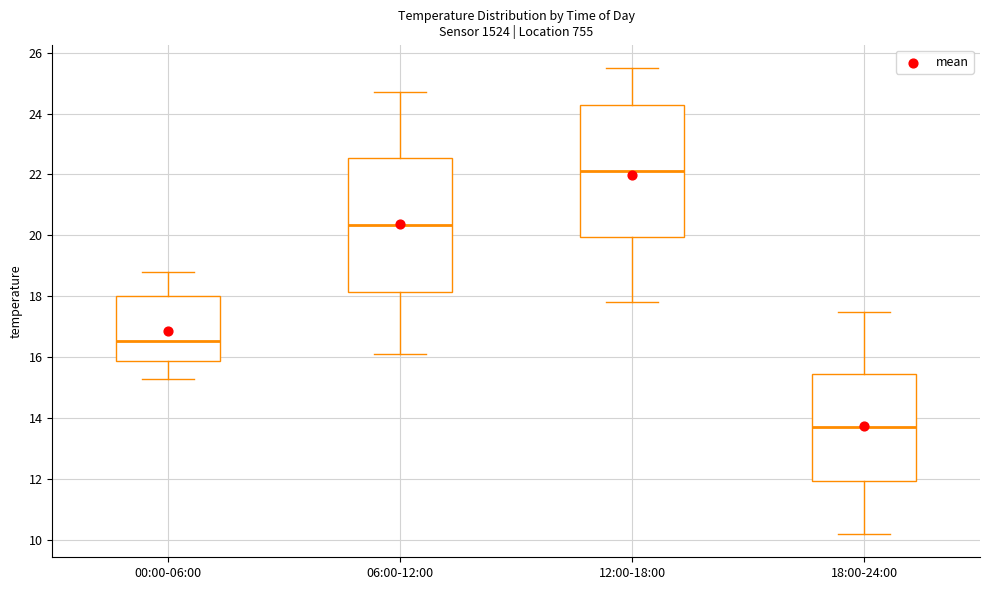

Which box's median line is the lowest?

18:00-24:00